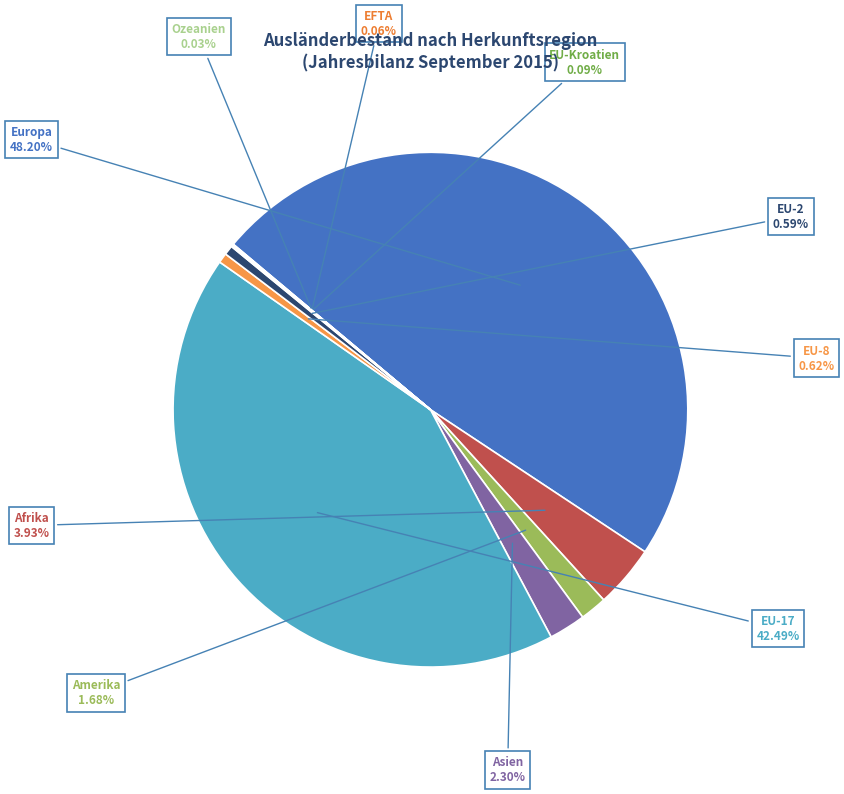

Is there any slice that represents more than half of the pie?

No